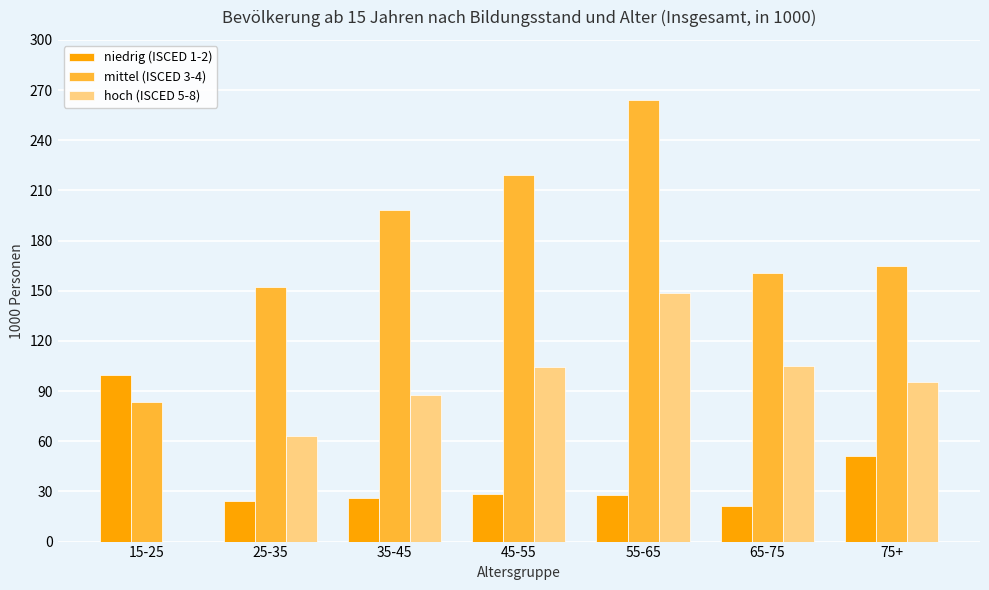

How many categories are shown in the chart?

7